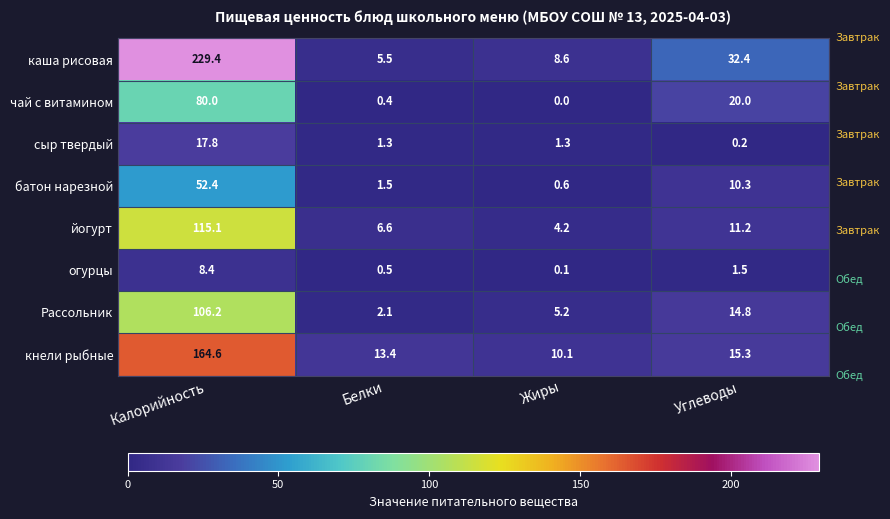

What is the greatest value displayed?

229.4